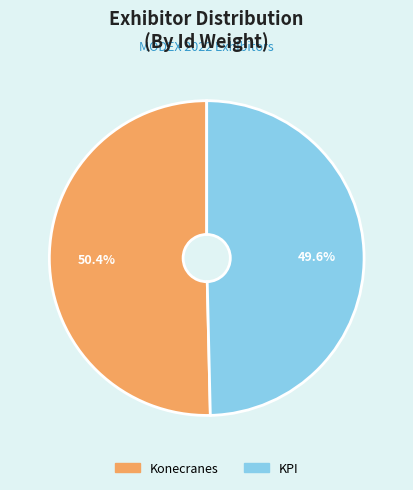

Rank the categories by value from highest to lowest.

Konecranes, KPI